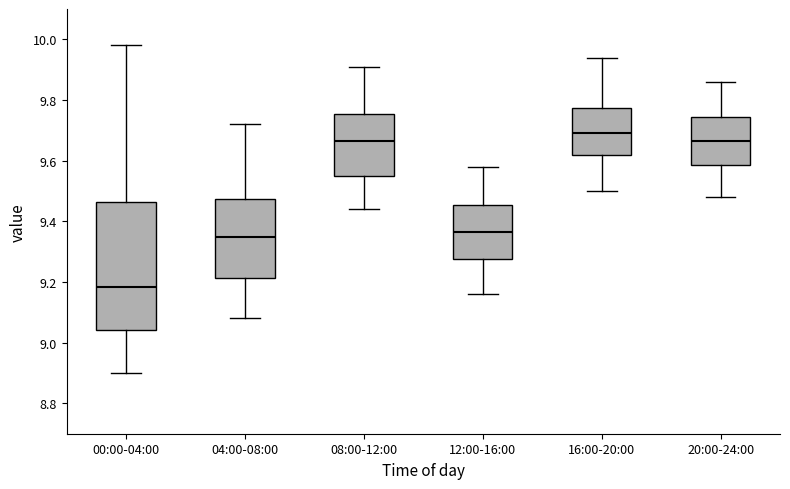

Which box is the tallest, from its lower edge to its upper edge?

00:00-04:00